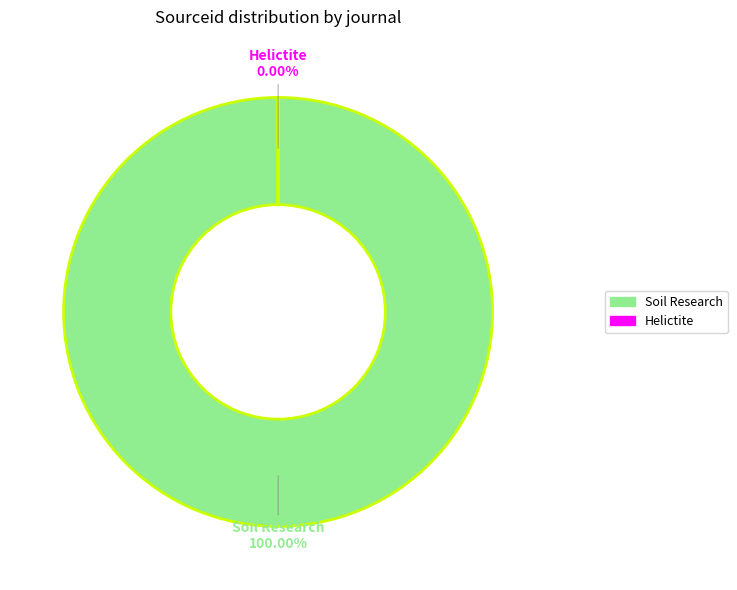

Count the number of slices in the pie.

2